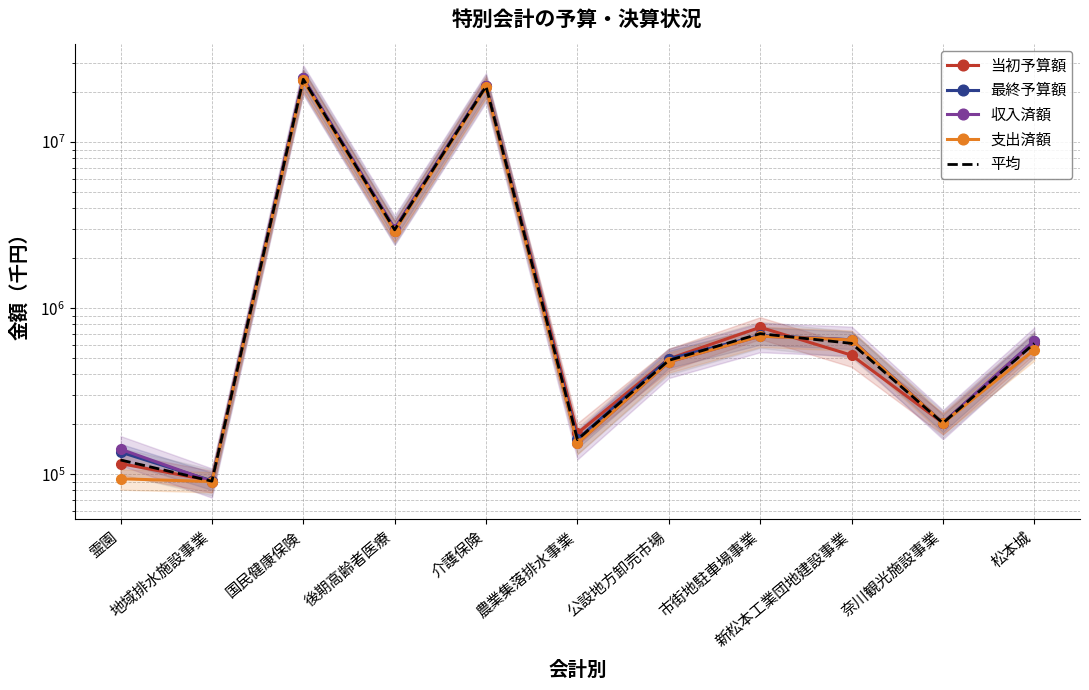

How many lines are shown in the chart?

5